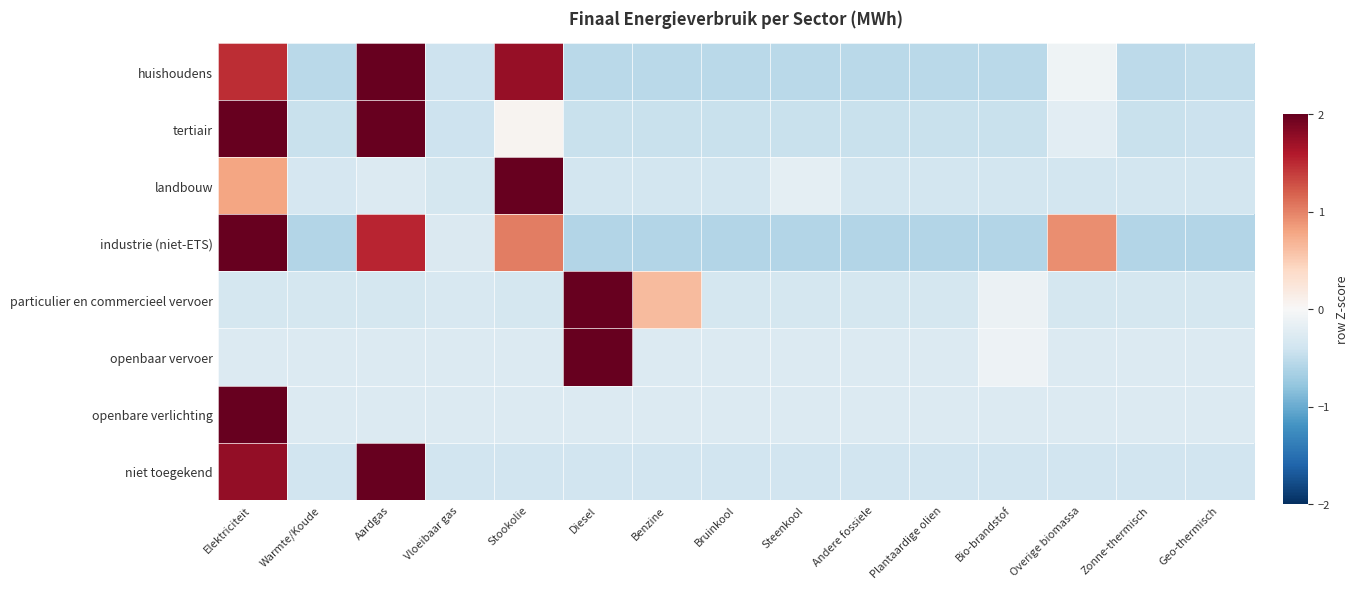

At how many categories does at least one series exceed 0?

6